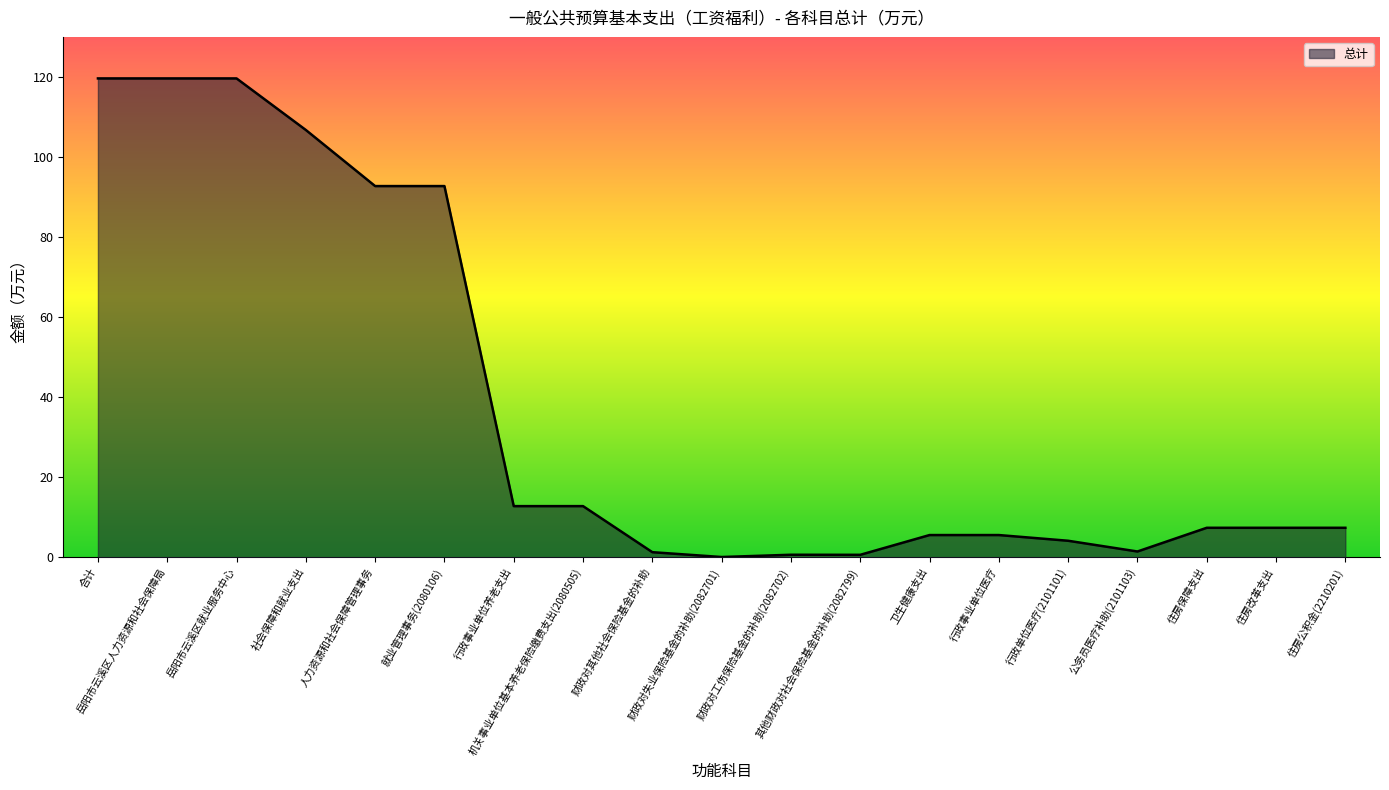

What is the change in value from 财政对其他社会保险基金的补助 to 住房改革支出?

+6.1